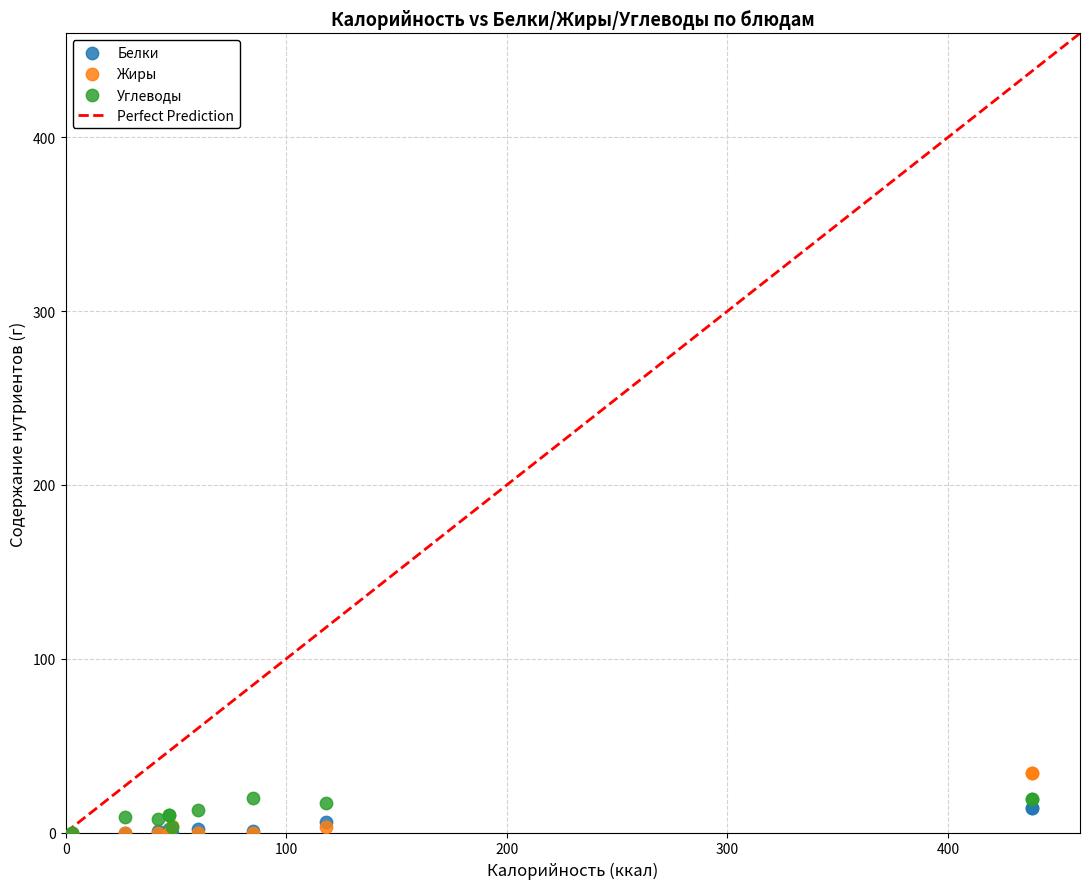

Which series has the widest spread of Y values?

Жиры